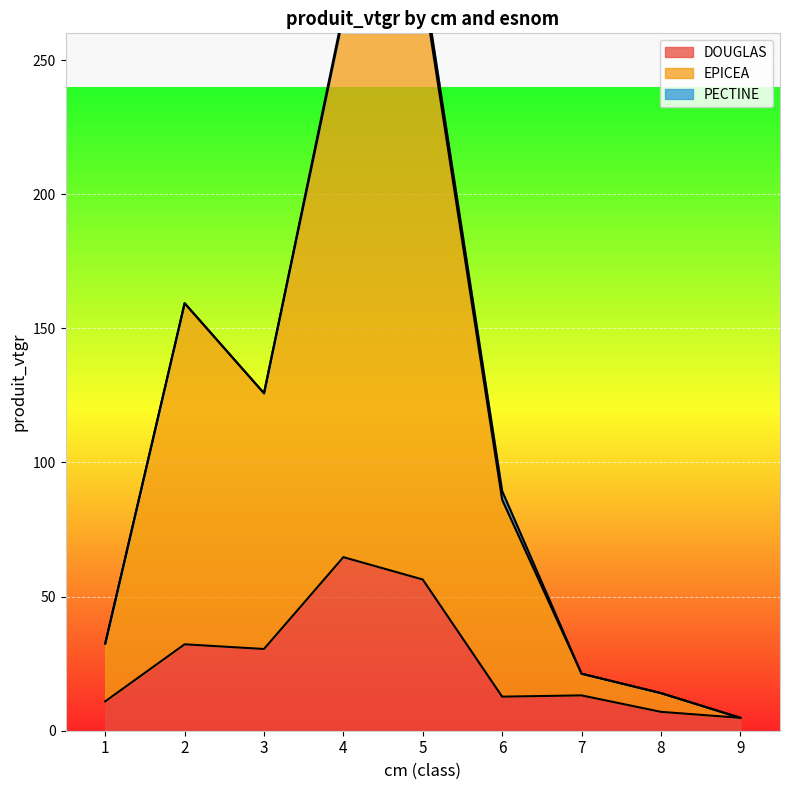

Which series has the largest total across all categories?

EPICEA